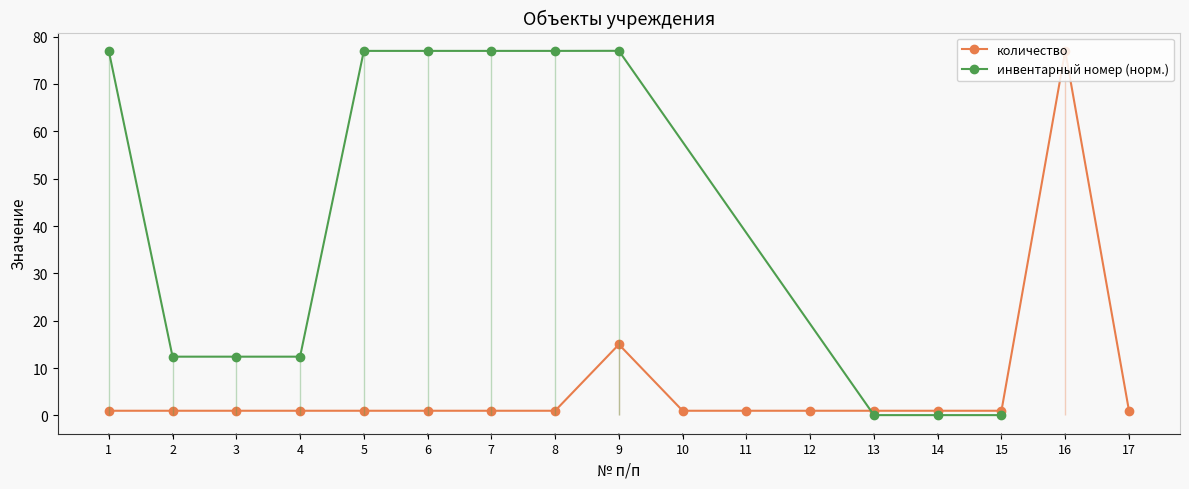

Rank the categories by value from highest to lowest.

16, 9, 1, 2, 3, 4, 5, 6, 7, 8, 10, 11, 12, 13, 14, 15, 17